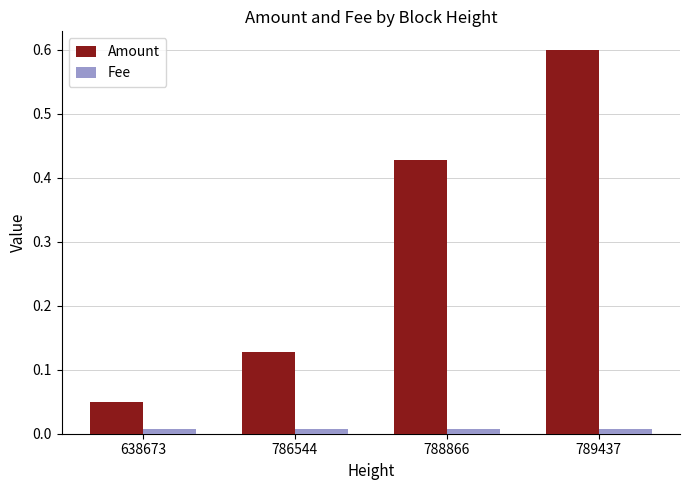

How many bars are there in total?

8